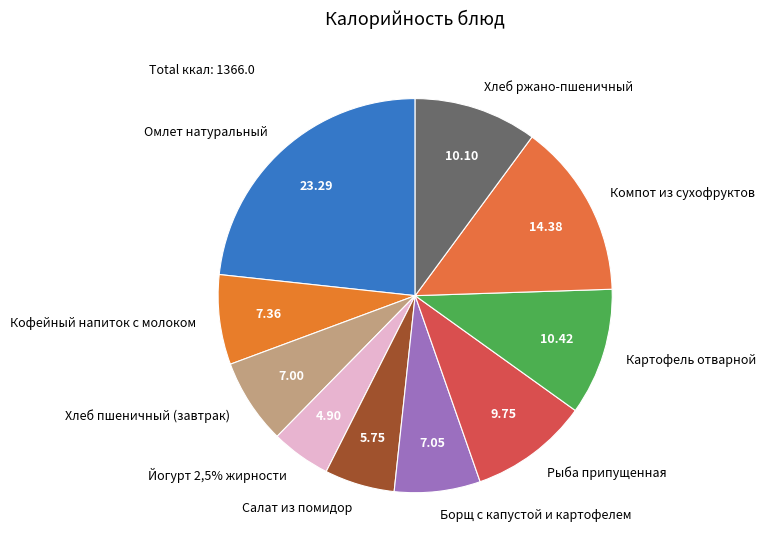

Which has a higher value, Хлеб ржано-пшеничный or Хлеб пшеничный (завтрак)?

Хлеб ржано-пшеничный